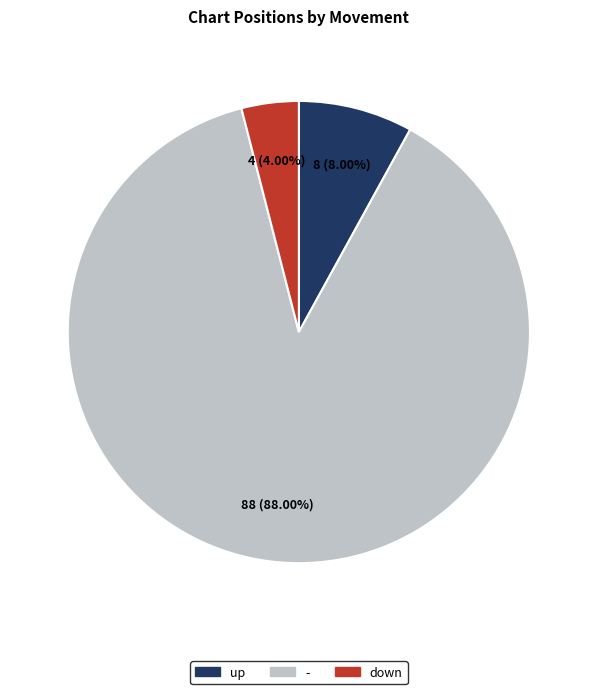

Combined, what portion of the pie is - and down?

92.0%